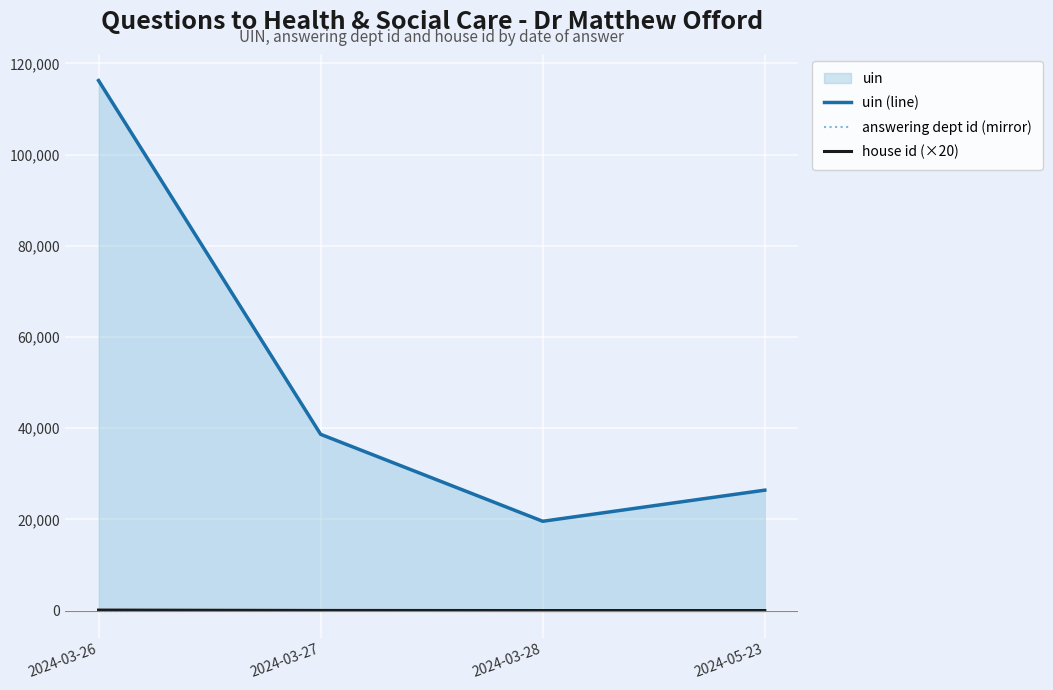

At how many categories does at least one series exceed 82121?

1